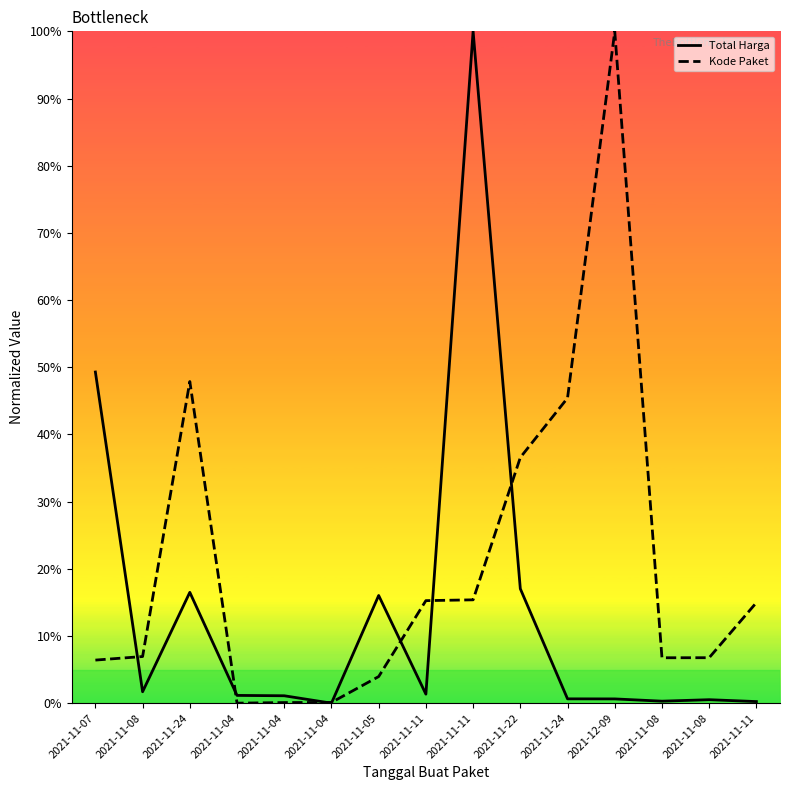

True or false: Total Harga has more than 1 interior local peaks.

True